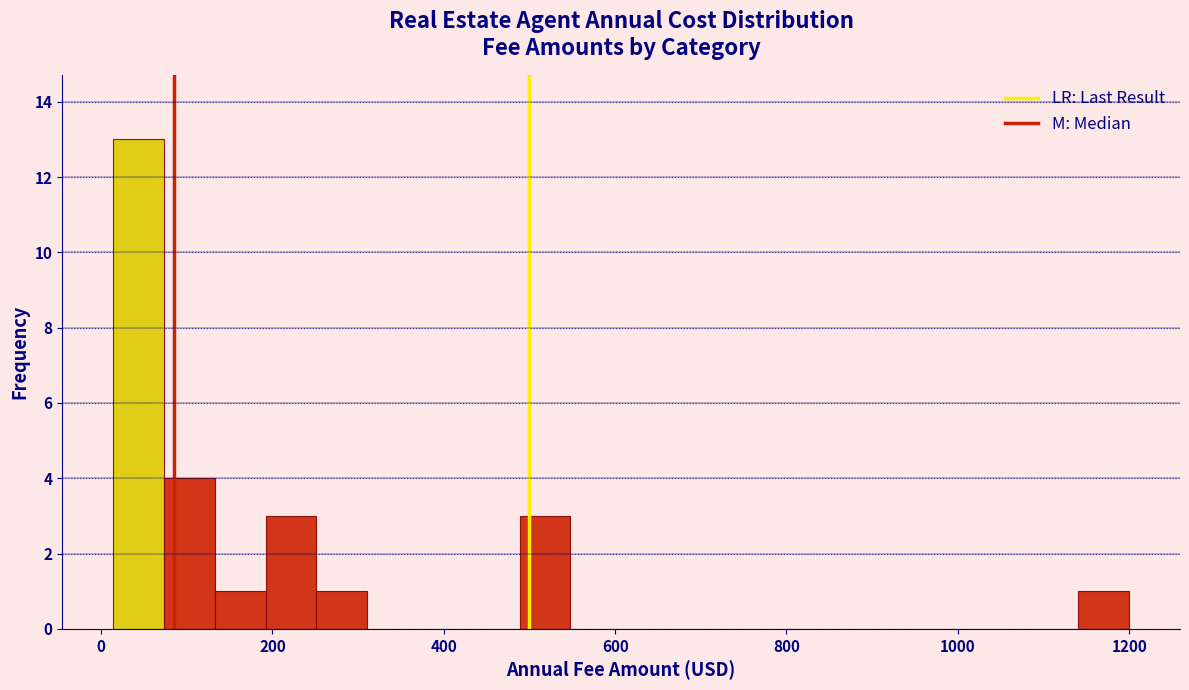

Read against the x-axis, roughly where is the centre of the tallest bar?

40